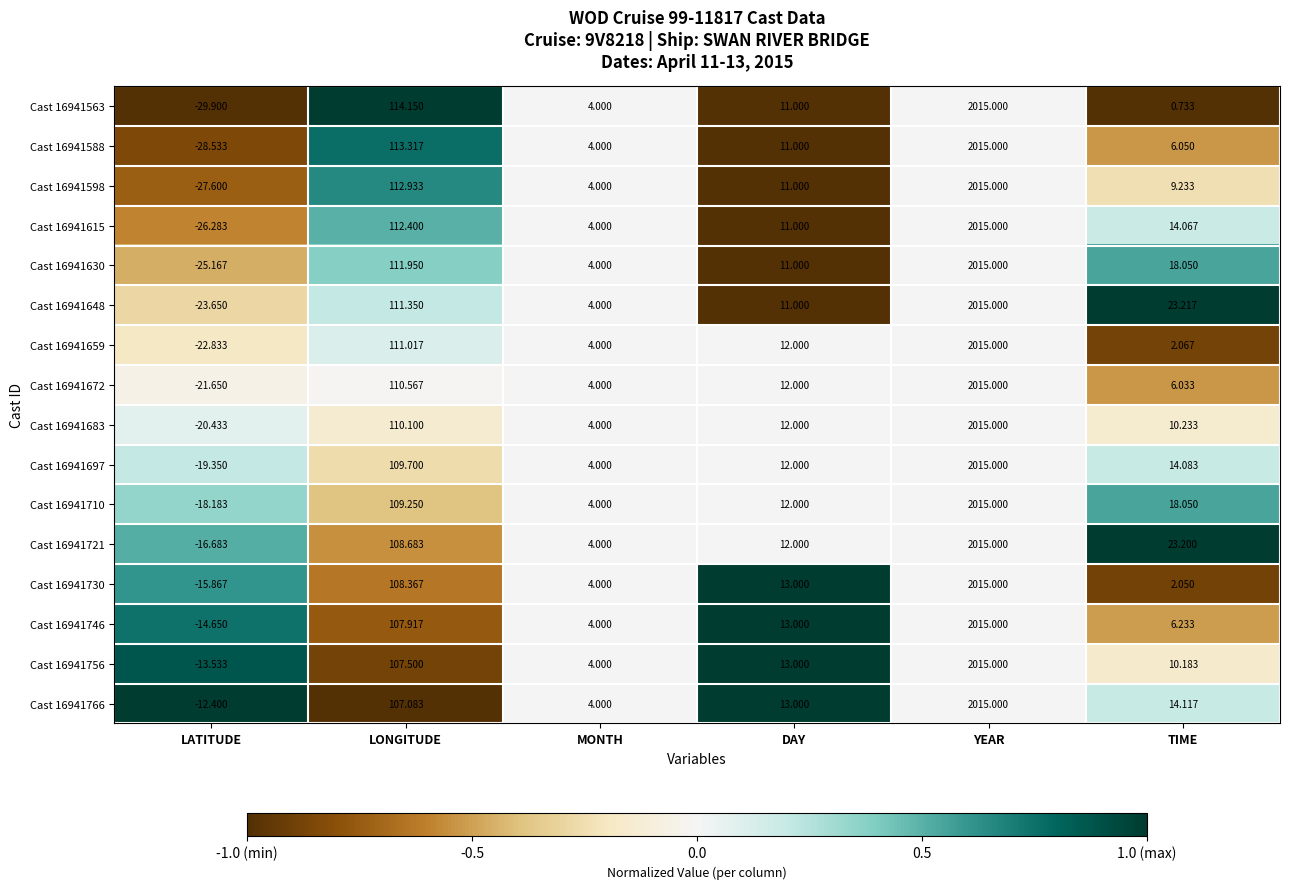

Where is Cast 16941598 nearest to the value 993?

LONGITUDE